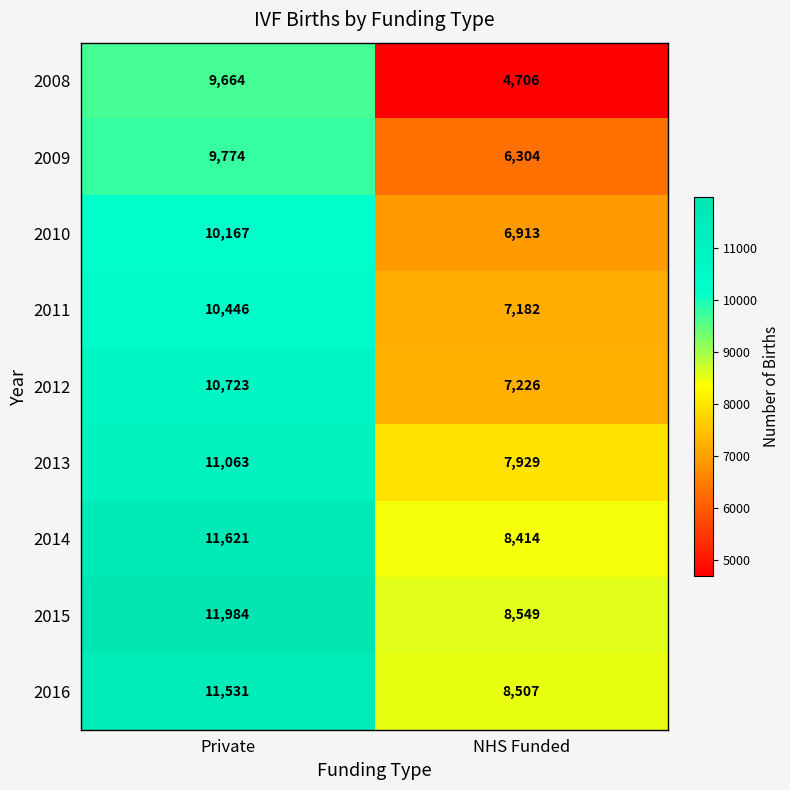

What value does the 2016 series have at Private?

11531